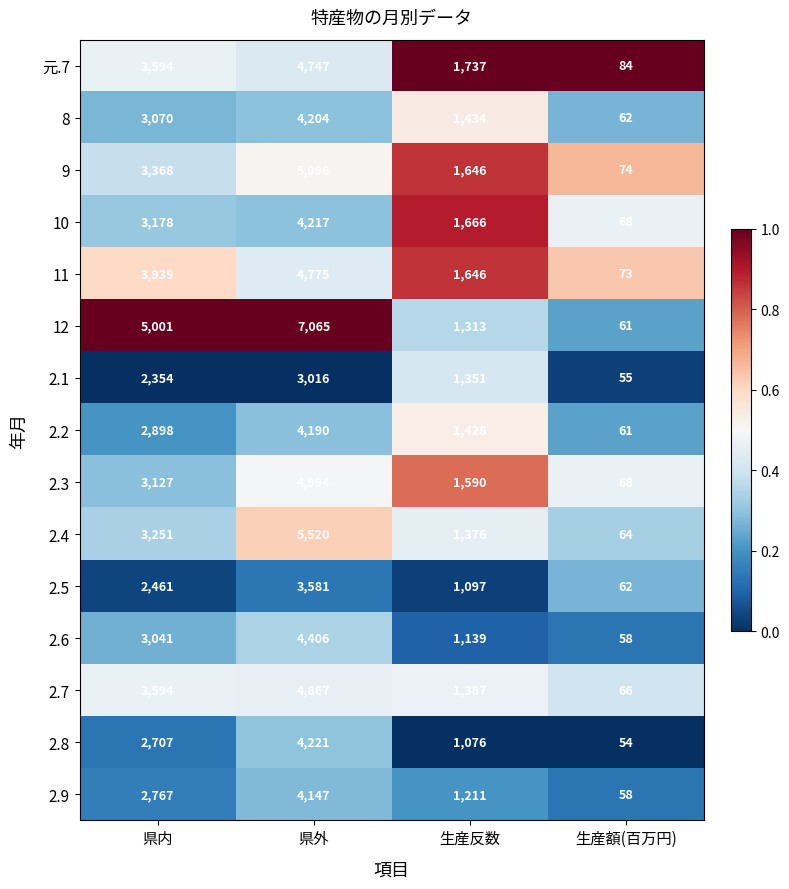

What is the difference between the maximum and minimum values in the 11 series?

4702